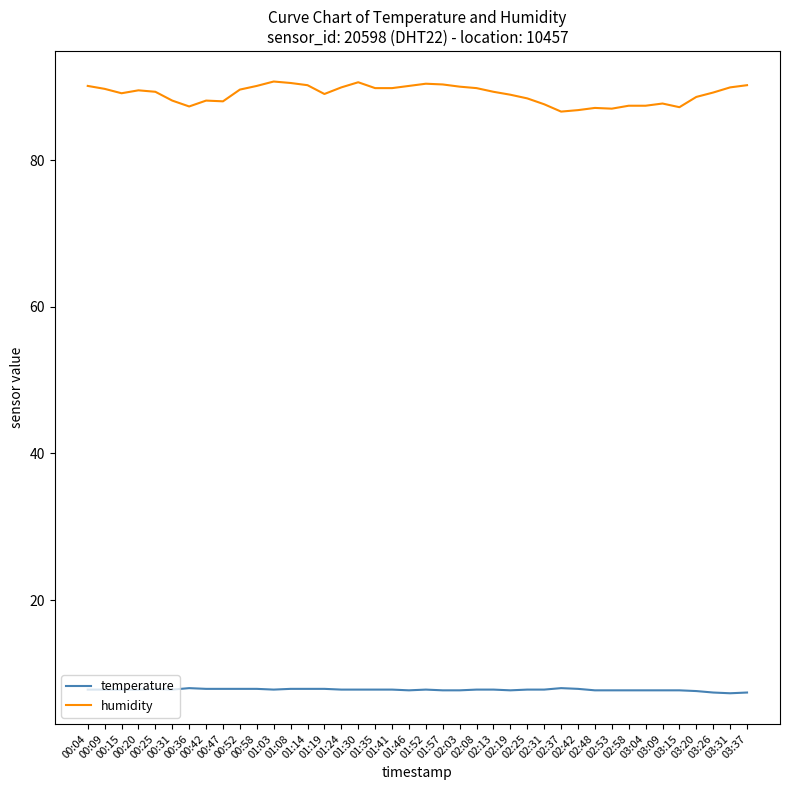

List the series in order of their overall mean, lowest first.

temperature, humidity